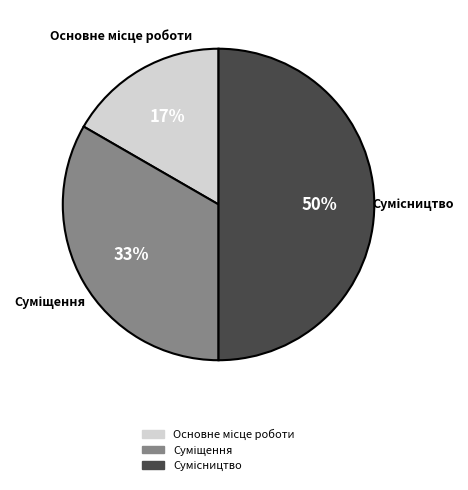

To the nearest percent, what is the difference between the largest and smallest slice percentages?

33%